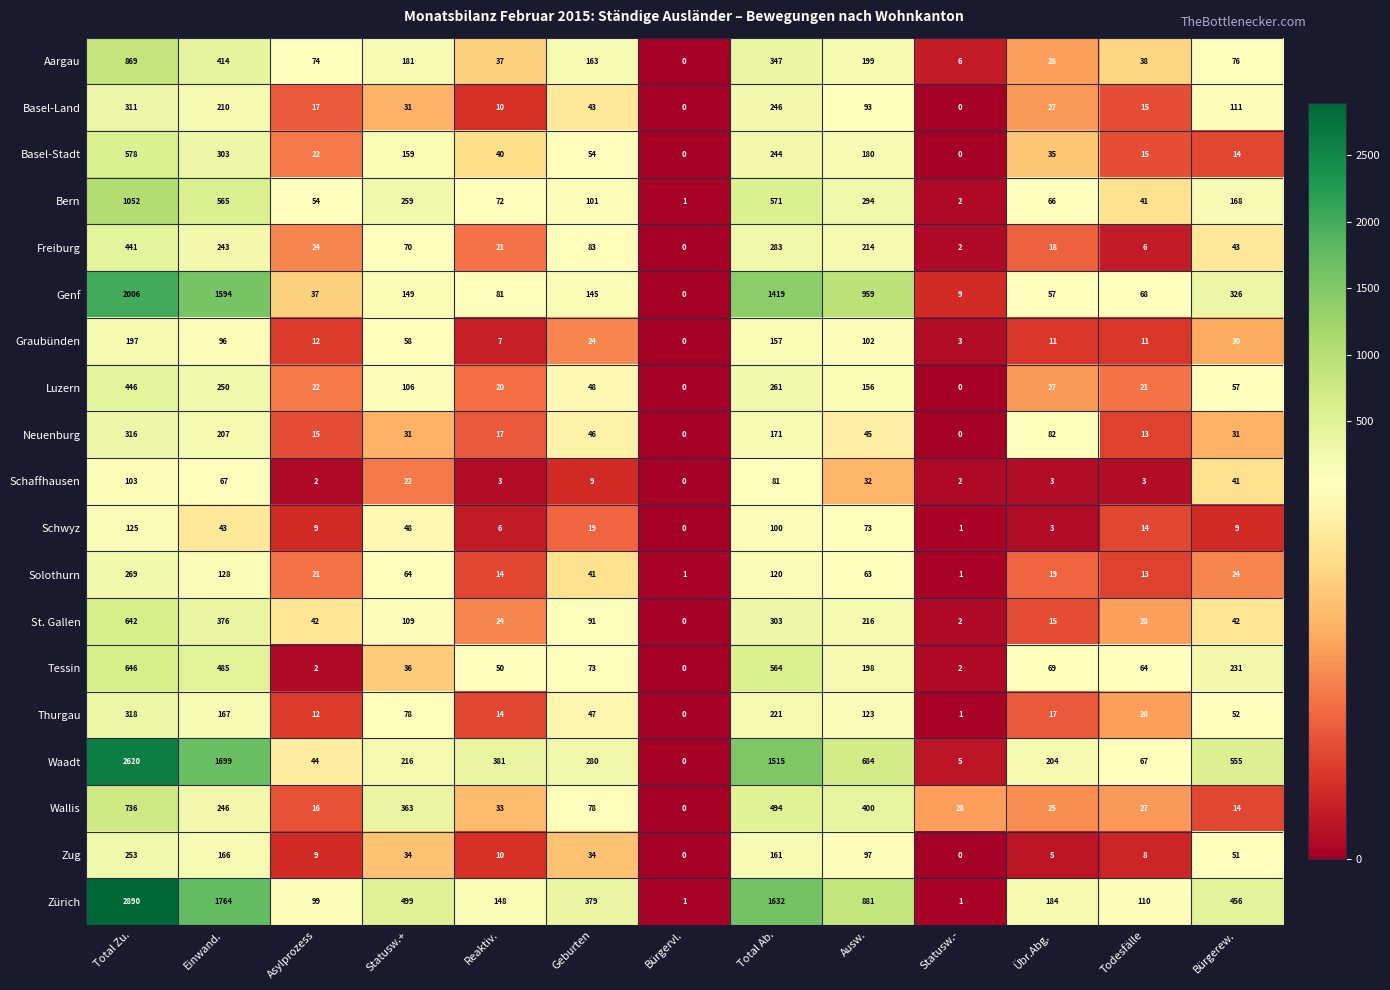

What is the greatest value displayed?

2890